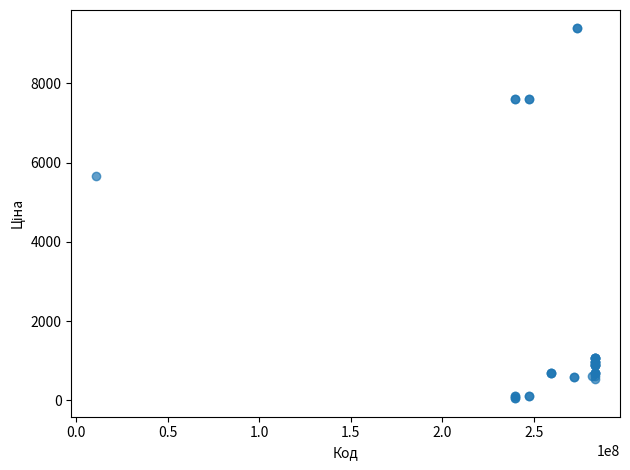

What Y value in the scatter plot is closest to 4720?

5673.8